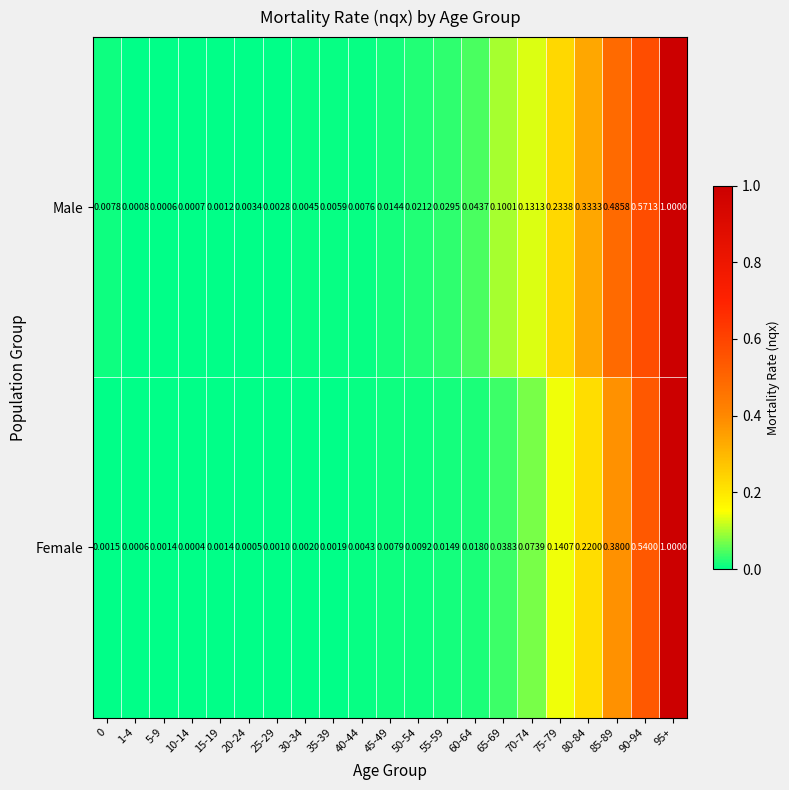

List the series in order of their overall mean, highest first.

Male, Female